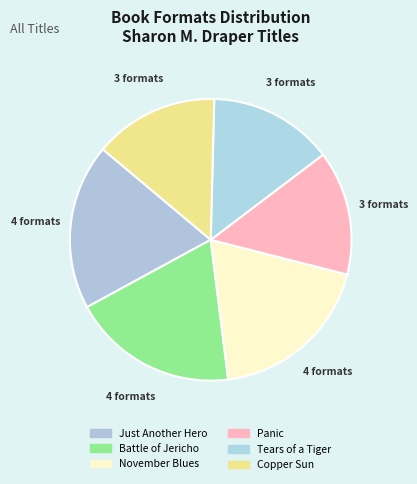

How many segments does this pie chart have?

6